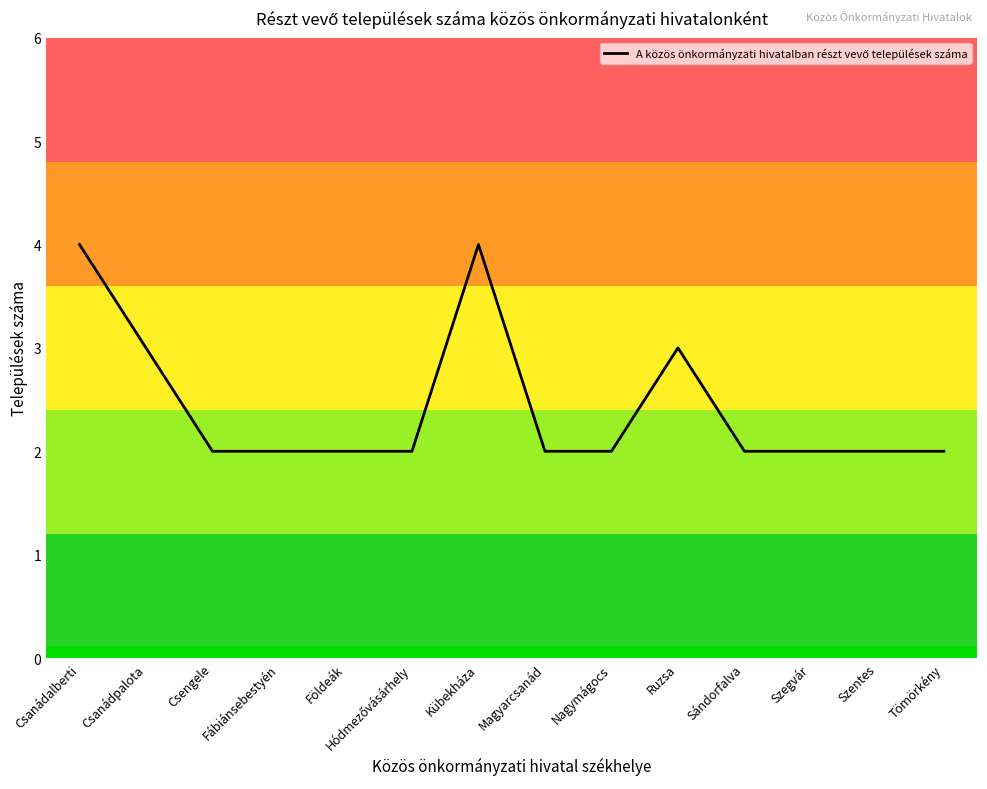

The chart shows a value of 3 at Földeák. True or false?

False